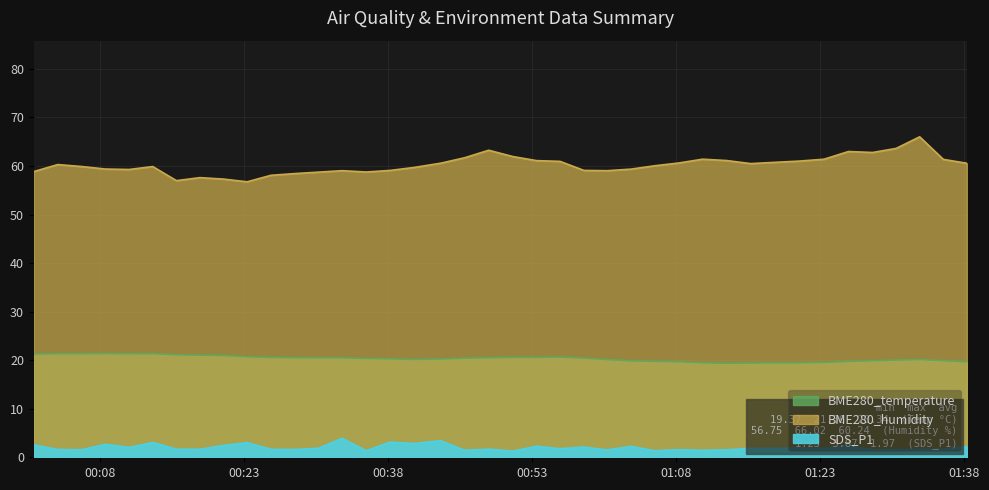

In SDS_P1, how many points are higher than both neighbors (excluding endpoints)?

13